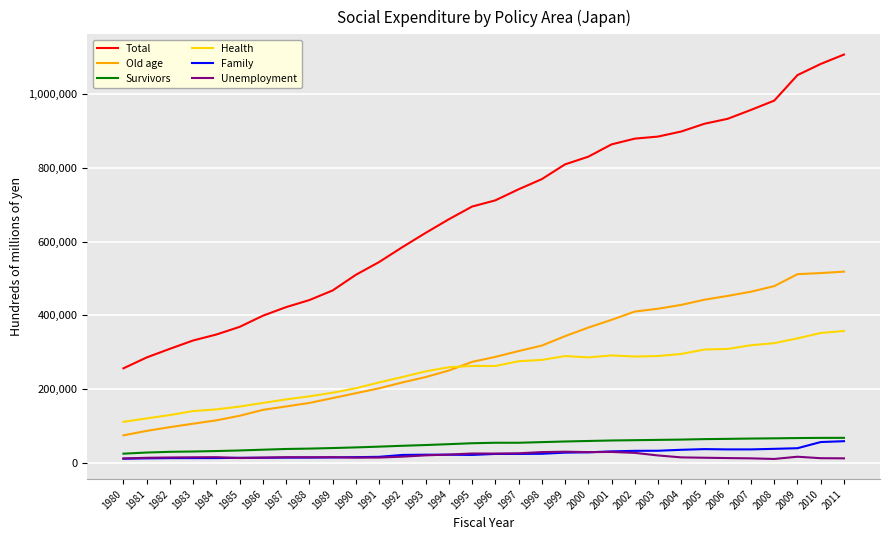

Does the chart have visible grid lines?

Yes